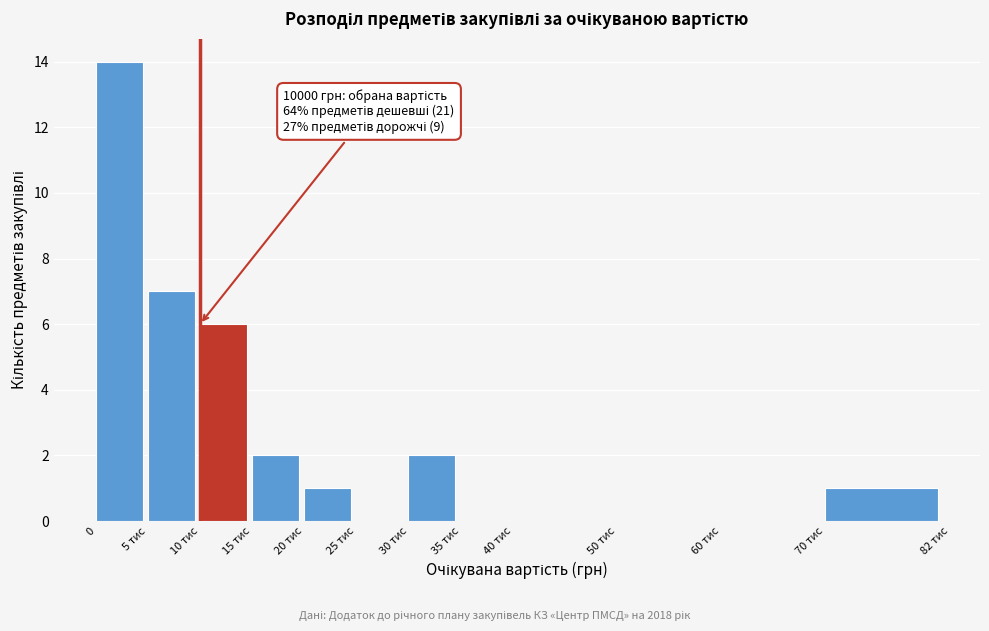

Reading left to right, what are all the values shown in this chart?

0=14	5 тис=7	10 тис=6	15 тис=2	20 тис=1	25 тис=0	30 тис=2	35 тис=0	40 тис=0	50 тис=0	60 тис=0	70 тис=1